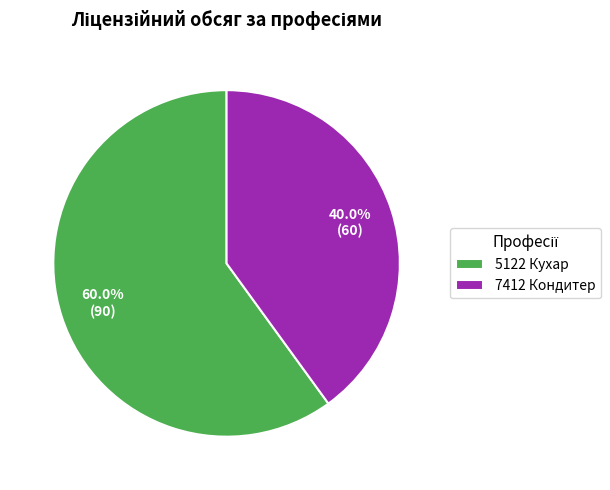

What percentage do 7412 Кондитер and 5122 Кухар together represent?

100.0%